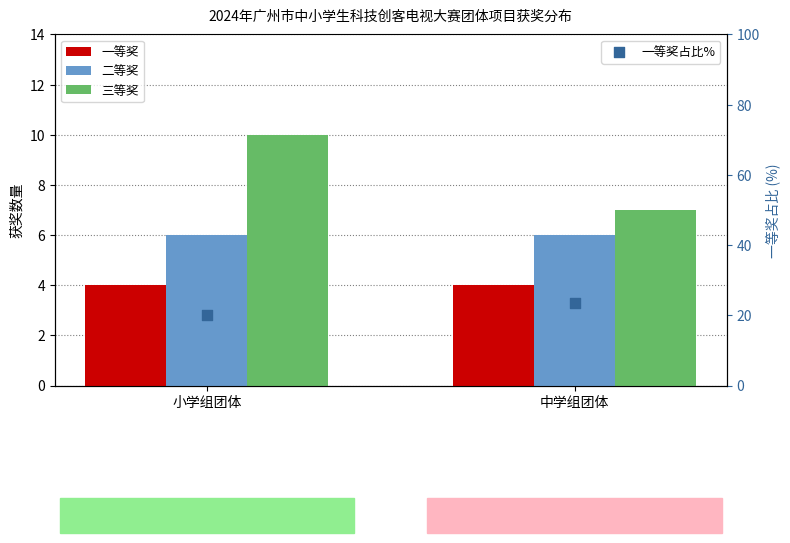

What are all the series names shown in the legend?

一等奖, 二等奖, 三等奖, 一等奖占比%